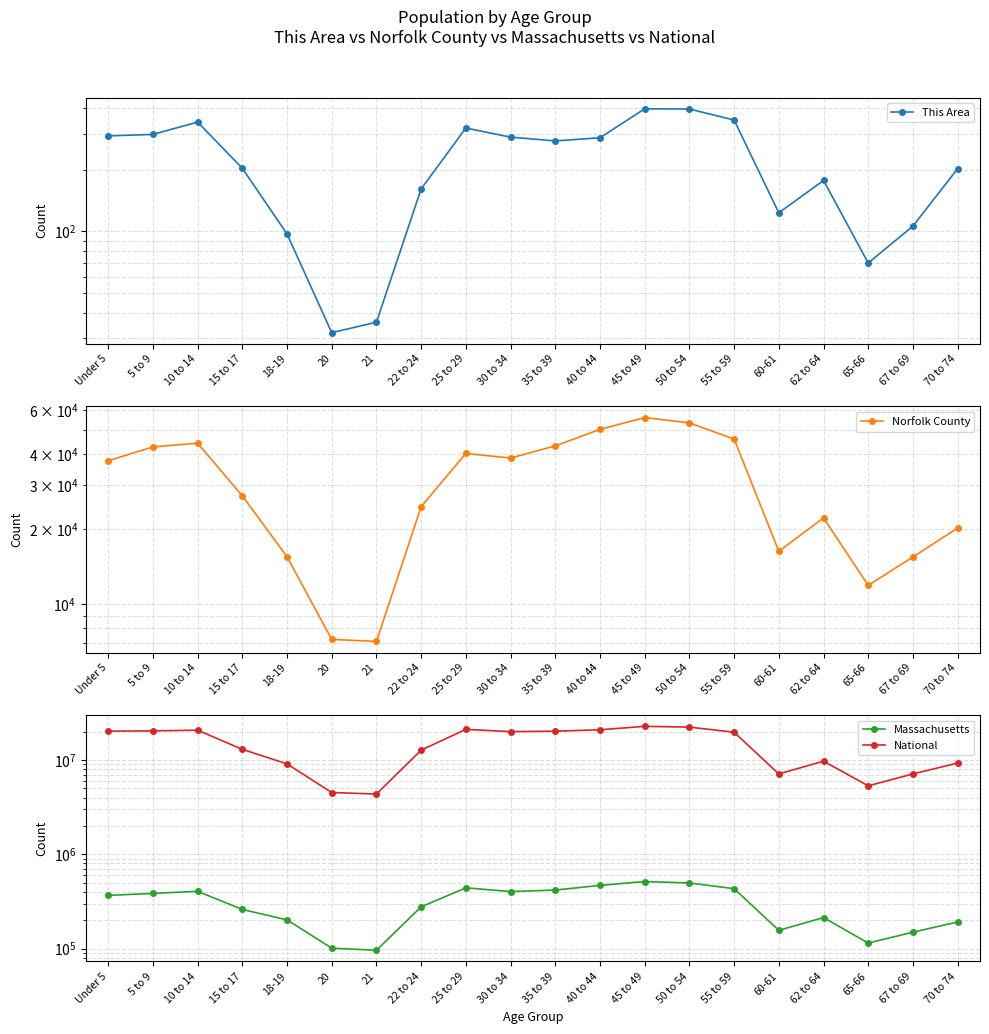

What is the total value across all series at 5 to 9?

20777459